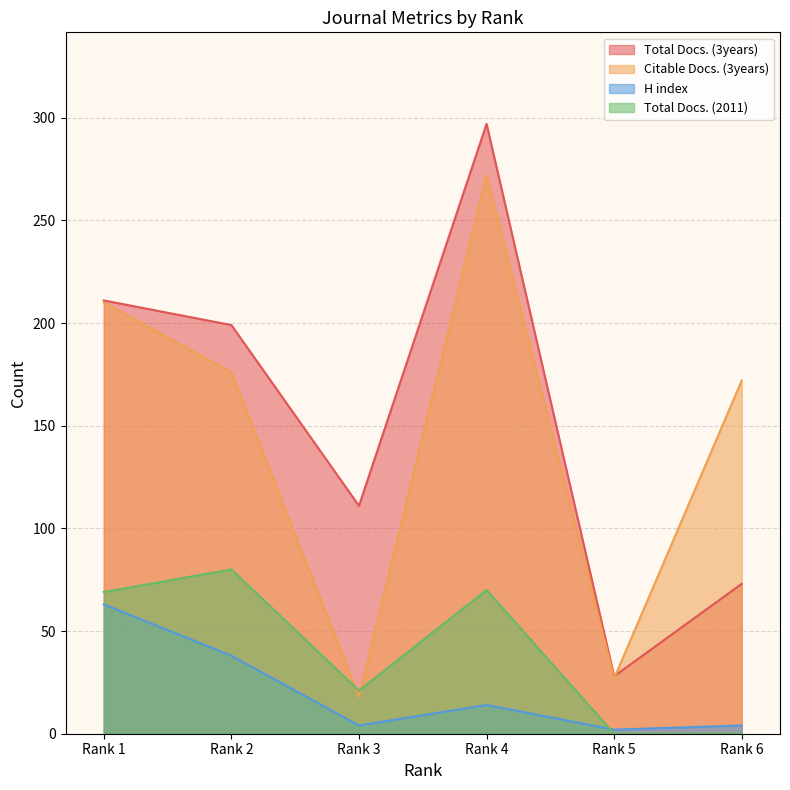

Between Rank 3 and Rank 5, which series saw the biggest shift?

Total Docs. (3years)